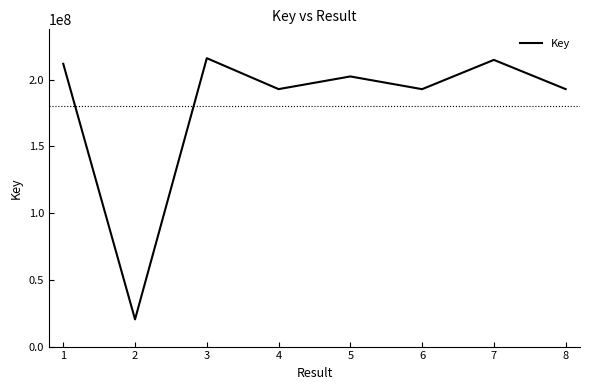

At which category does the data reach its first local valley?

2